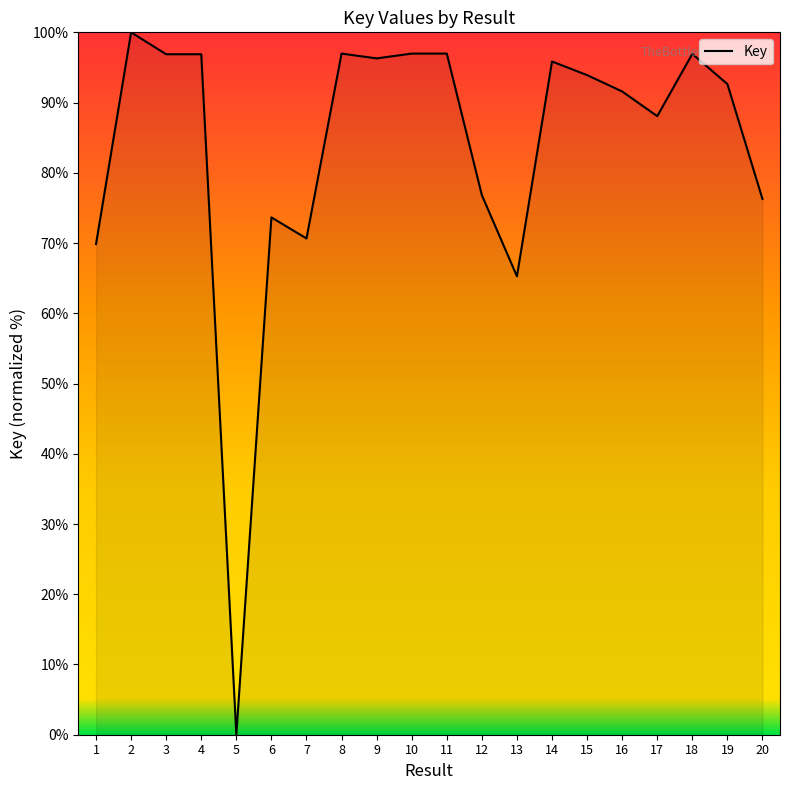

What is the difference between the maximum and minimum values?

100.0